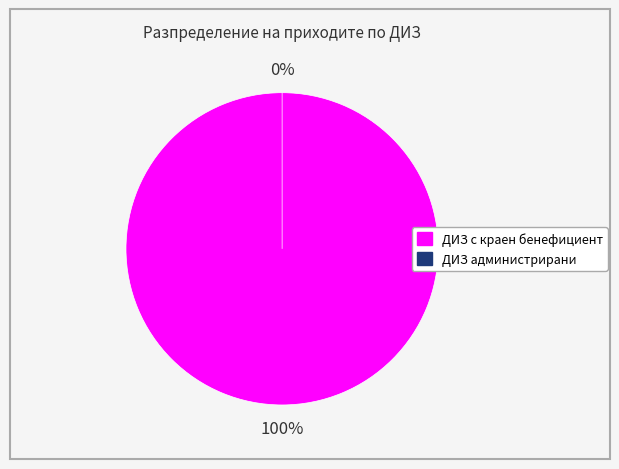

Is it true that ДИЗ администрирани is 8% of the pie?

False